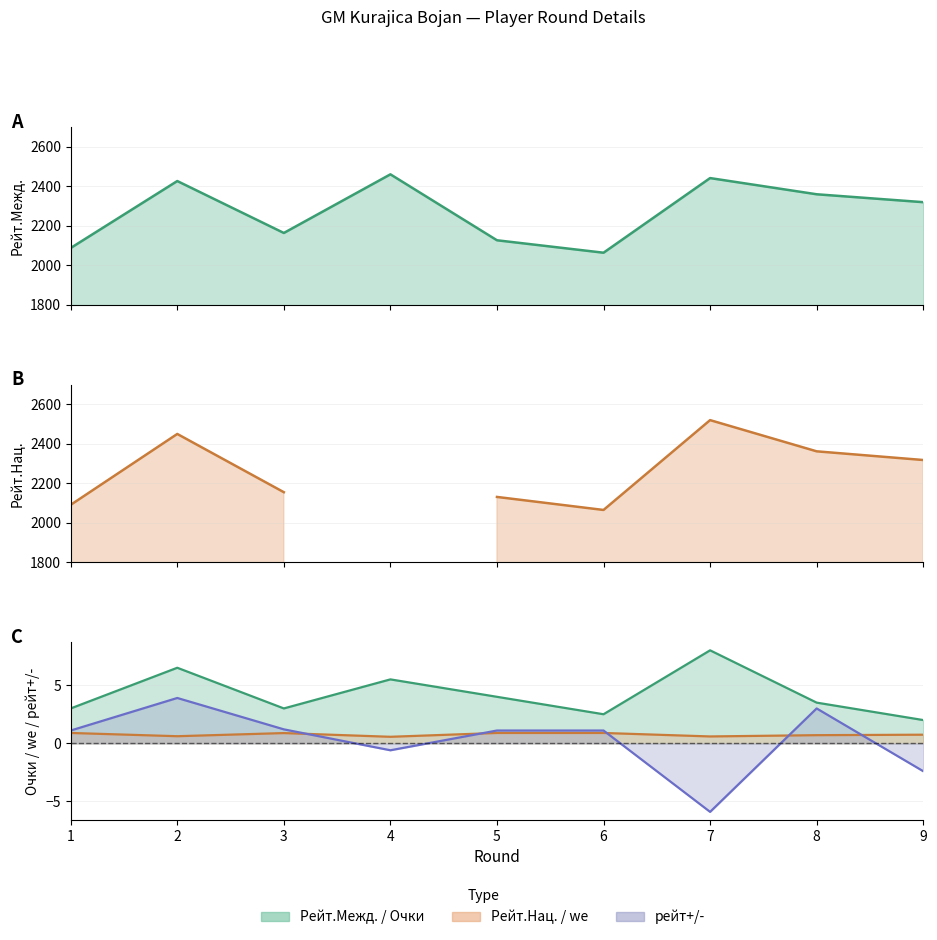

True or false: Очки has more than 1 points higher than both neighbors.

True